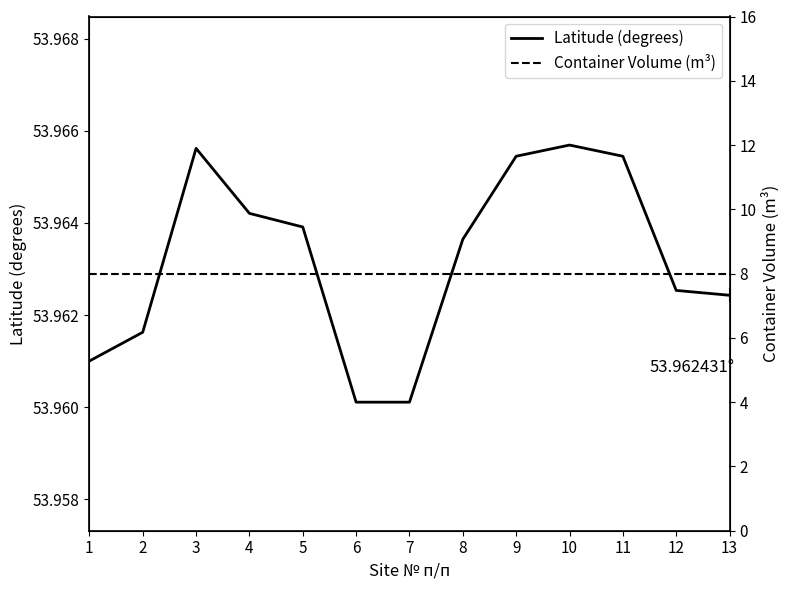

True or false: Latitude (degrees) has more than 2 interior local peaks.

False